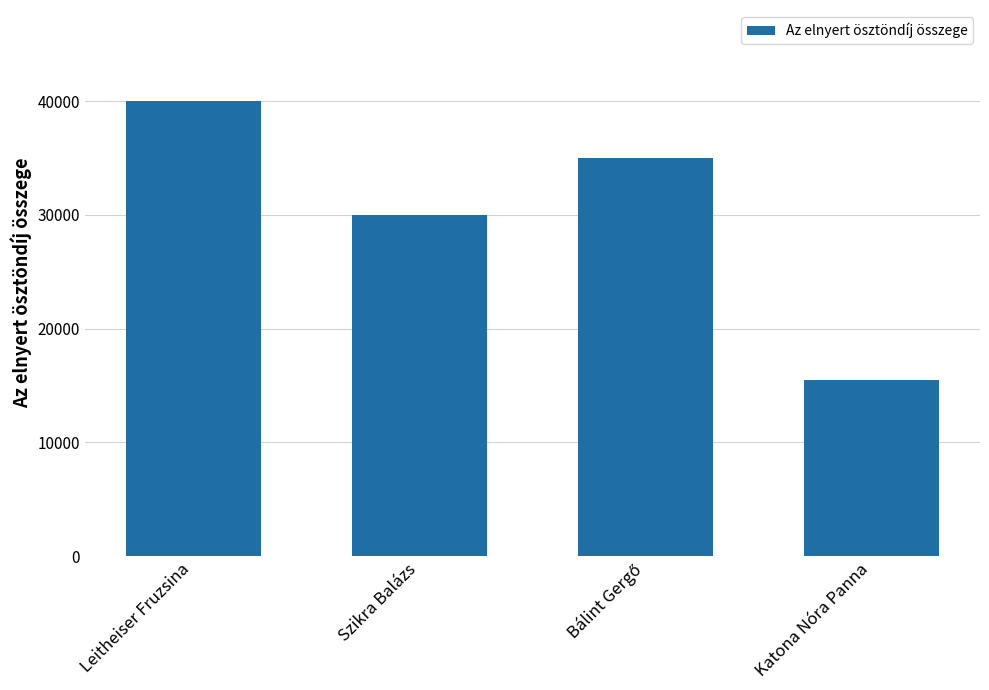

Reading right to left, what are all the values shown in this chart?

15500	35000	30000	40000